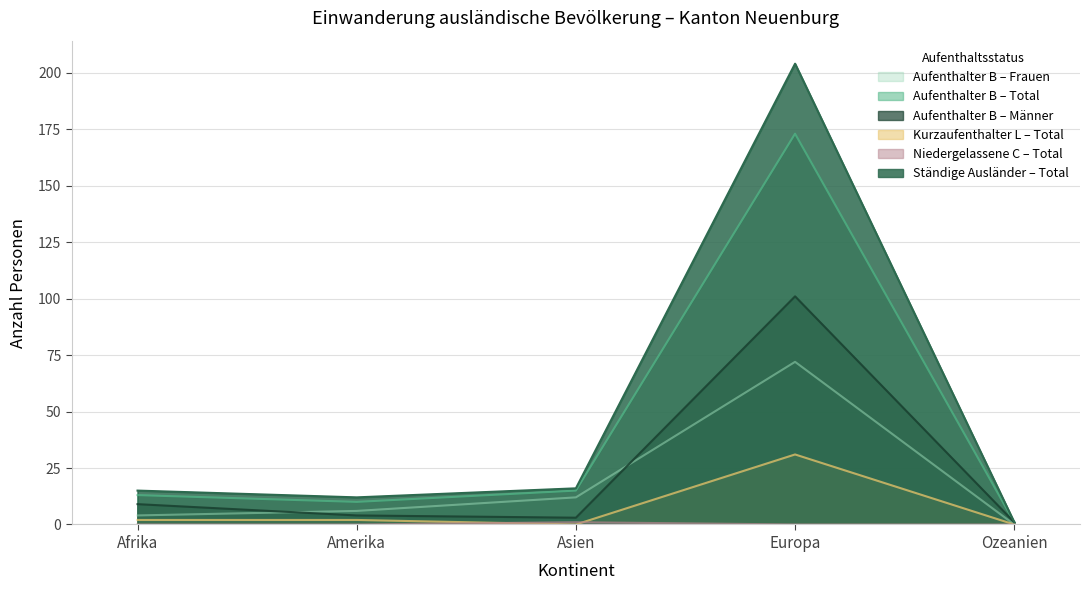

At which label is Niedergelassene (C) Total closest to 0?

Afrika